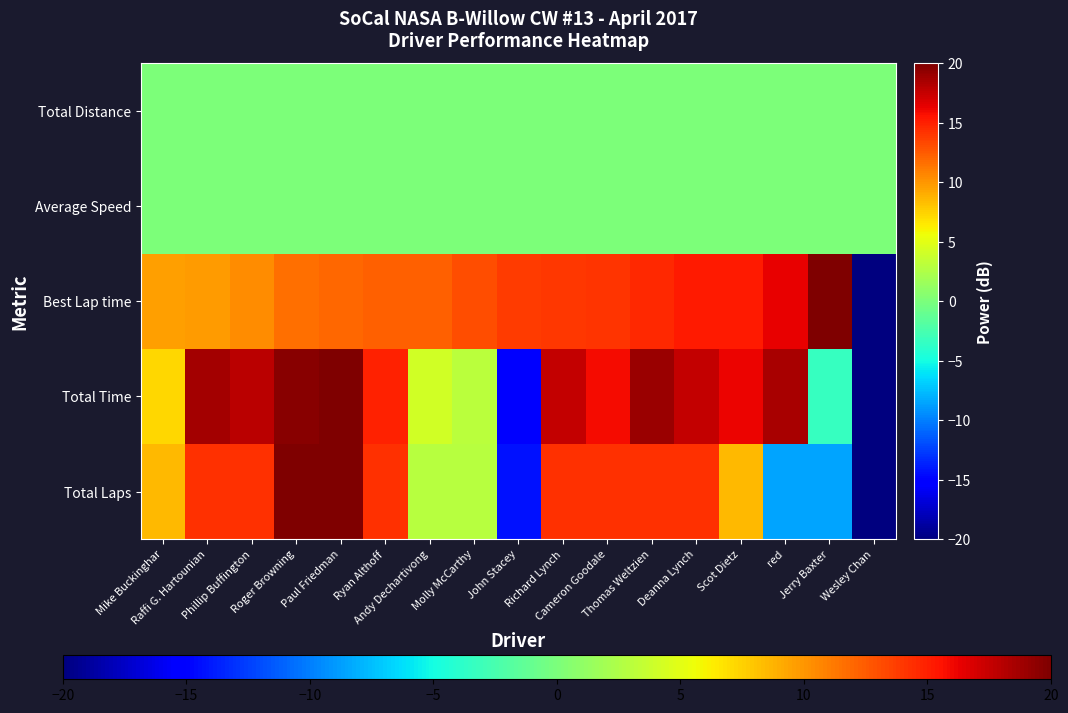

Reading left to right, extract all data points from this chart.

Total Laps: Mike Buckinghar=8.6	Raffi G. Hartounian=14.3	Phillip Buffington=14.3	Roger Browning=20.0	Paul Friedman=20.0	Ryan Althoff=14.3	Andy Dechartivong=2.9	Molly McCarthy=2.9	John Stacey=-14.3	Richard Lynch=14.3	Cameron Goodale=14.3	Thomas Weltzien=14.3	Deanna Lynch=14.3	Scot Dietz=8.6	red=-8.6	Jerry Baxter=-8.6	Wesley Chan=-20.0
Total Time: Mike Buckinghar=7.3	Raffi G. Hartounian=18.6	Phillip Buffington=17.9	Roger Browning=19.7	Paul Friedman=20.0	Ryan Althoff=14.9	Andy Dechartivong=4.1	Molly McCarthy=3.1	John Stacey=-15.4	Richard Lynch=17.6	Cameron Goodale=15.9	Thomas Weltzien=19.0	Deanna Lynch=17.5	Scot Dietz=16.2	red=18.6	Jerry Baxter=-3.3	Wesley Chan=-20.0
Best Lap time: Mike Buckinghar=9.6	Raffi G. Hartounian=9.7	Phillip Buffington=10.4	Roger Browning=11.6	Paul Friedman=12.0	Ryan Althoff=12.2	Andy Dechartivong=12.3	Molly McCarthy=13.0	John Stacey=13.8	Richard Lynch=14.0	Cameron Goodale=14.1	Thomas Weltzien=14.7	Deanna Lynch=15.2	Scot Dietz=15.3	red=16.3	Jerry Baxter=20.0	Wesley Chan=-20.0
Average Speed: Mike Buckinghar=0.0	Raffi G. Hartounian=0.0	Phillip Buffington=0.0	Roger Browning=0.0	Paul Friedman=0.0	Ryan Althoff=0.0	Andy Dechartivong=0.0	Molly McCarthy=0.0	John Stacey=0.0	Richard Lynch=0.0	Cameron Goodale=0.0	Thomas Weltzien=0.0	Deanna Lynch=0.0	Scot Dietz=0.0	red=0.0	Jerry Baxter=0.0	Wesley Chan=0.0
Total Distance: Mike Buckinghar=0.0	Raffi G. Hartounian=0.0	Phillip Buffington=0.0	Roger Browning=0.0	Paul Friedman=0.0	Ryan Althoff=0.0	Andy Dechartivong=0.0	Molly McCarthy=0.0	John Stacey=0.0	Richard Lynch=0.0	Cameron Goodale=0.0	Thomas Weltzien=0.0	Deanna Lynch=0.0	Scot Dietz=0.0	red=0.0	Jerry Baxter=0.0	Wesley Chan=0.0